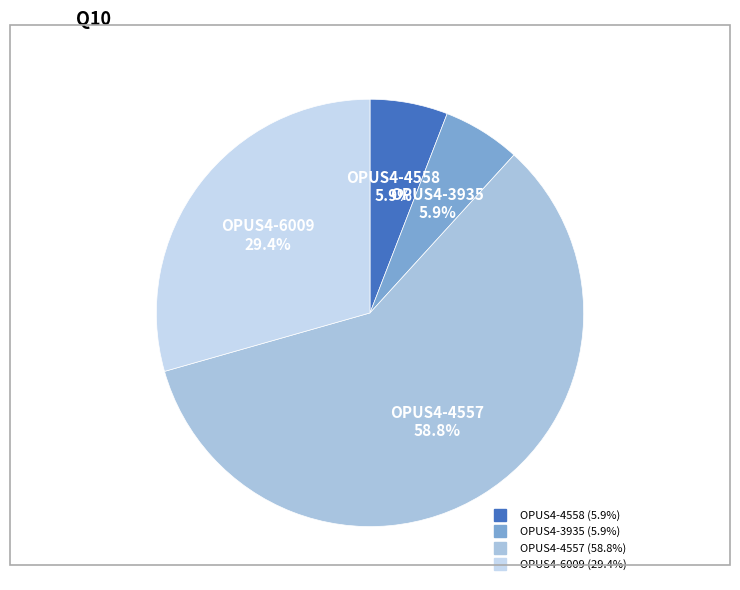

Combined, do OPUS4-3935 and OPUS4-4557 account for over 50%?

Yes